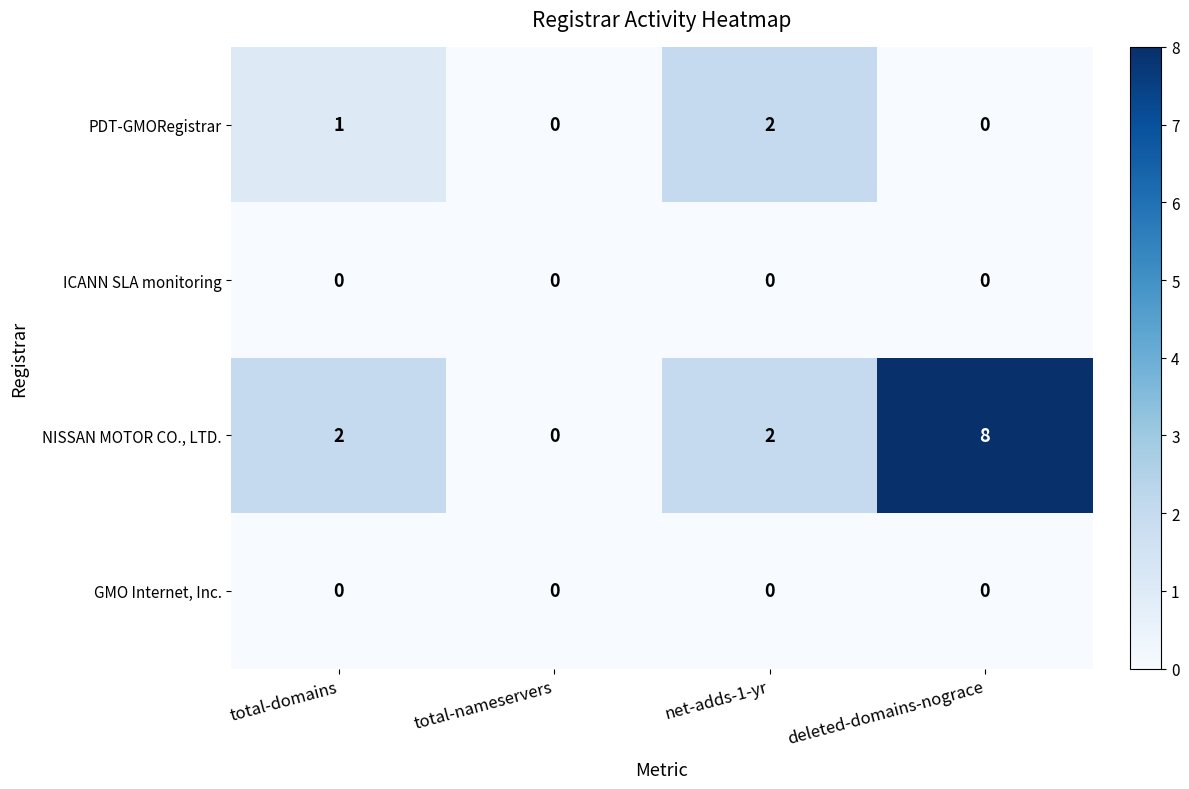

Which series has the largest range (max minus min)?

NISSAN MOTOR CO., LTD.